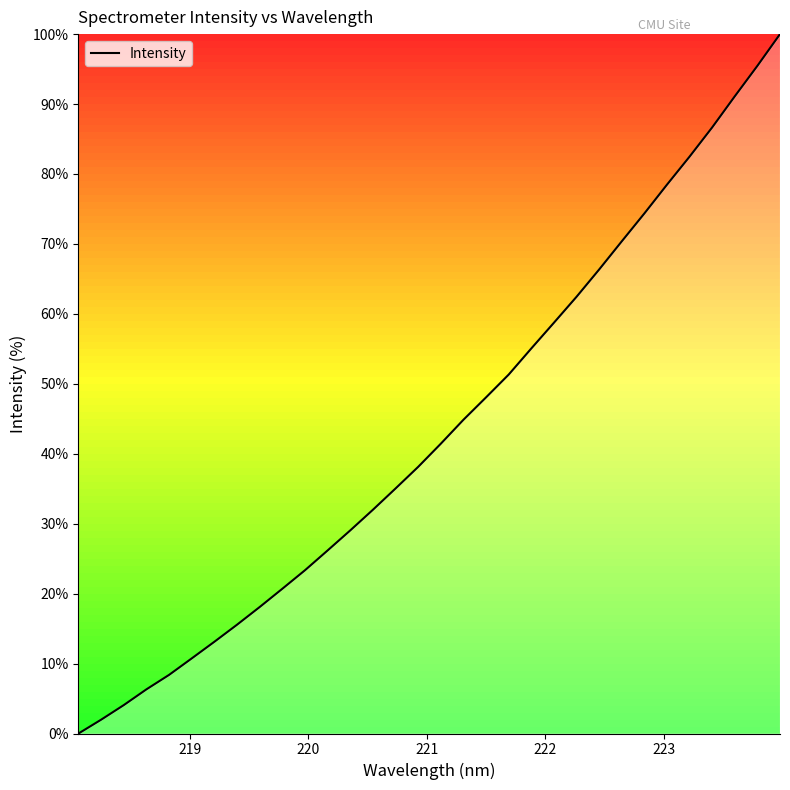

What is the average value?

43.4